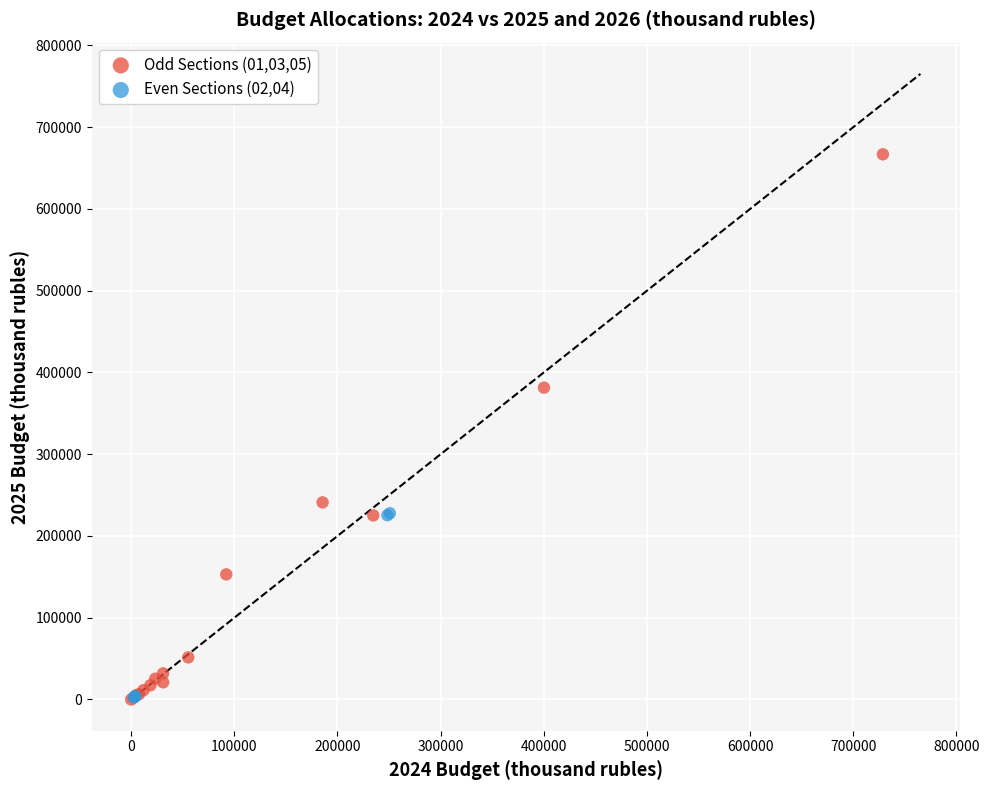

Which series reaches the maximum Y coordinate?

Odd Sections (01,03,05)